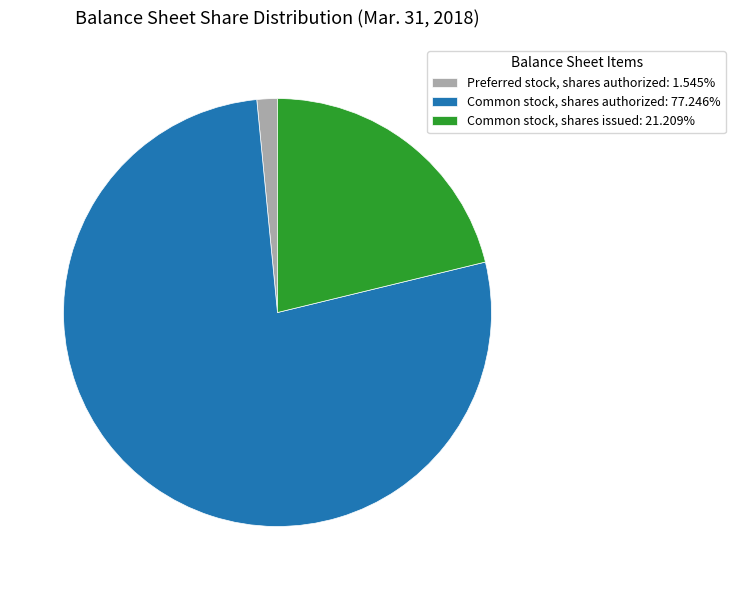

Is it true that Common stock, shares issued is 21% of the pie?

True